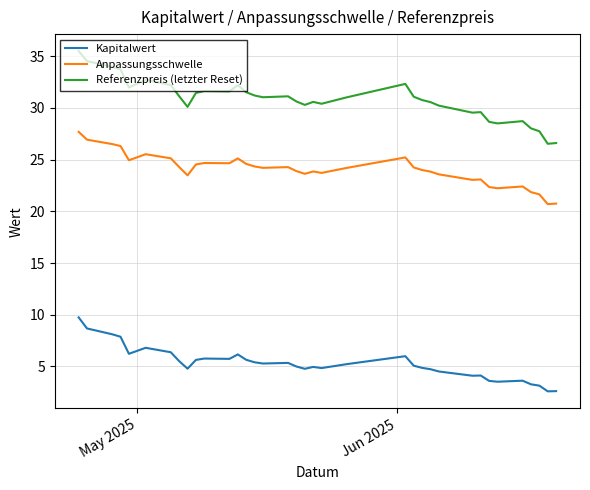

What are all the series names shown in the legend?

Kapitalwert, Anpassungsschwelle, Referenzpreis (letzter Reset)